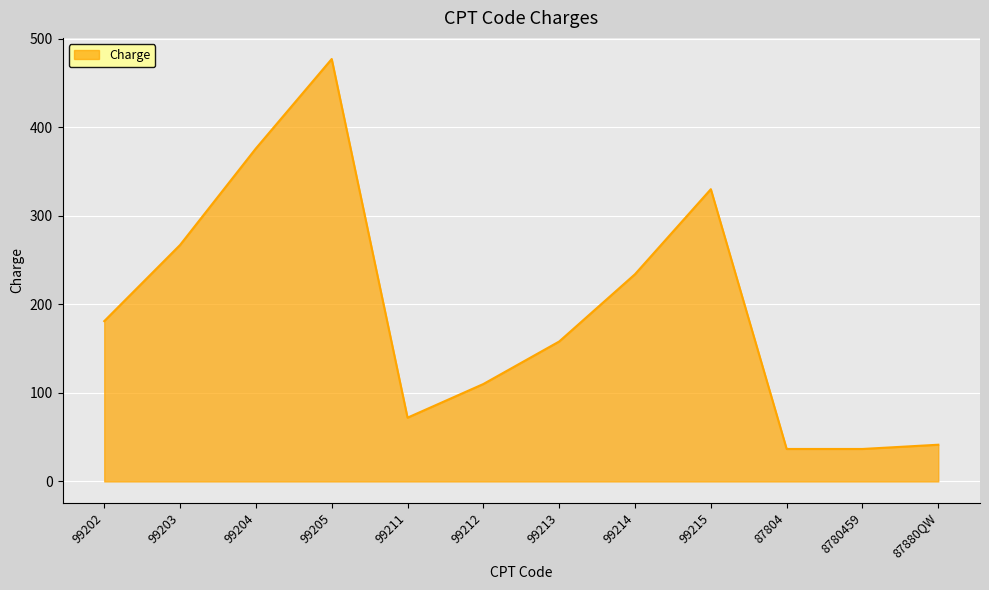

The chart shows a value of 87.6 at 99215. True or false?

False